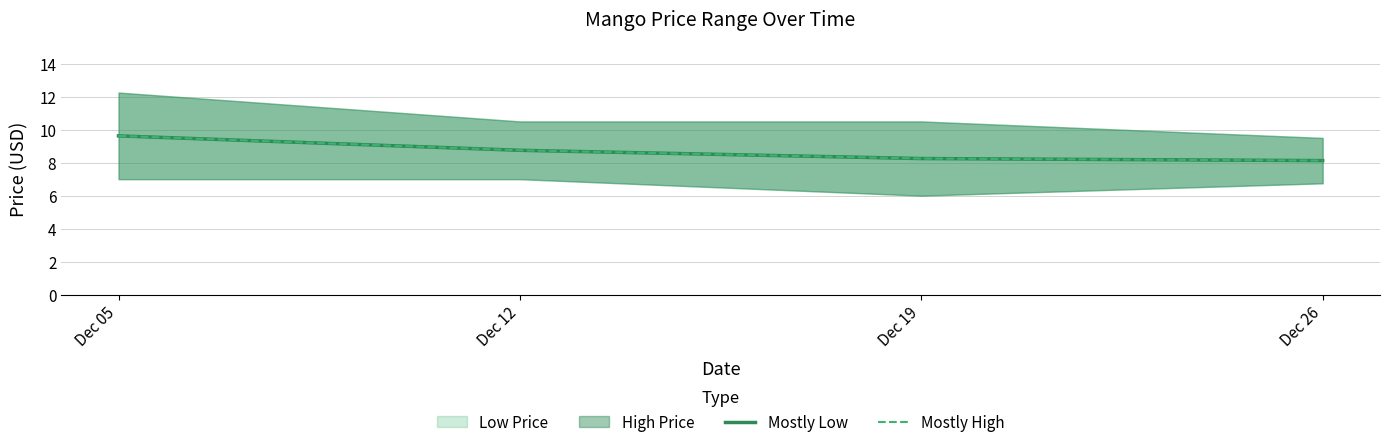

Which has a higher value, Dec 19 or Dec 26?

Dec 19